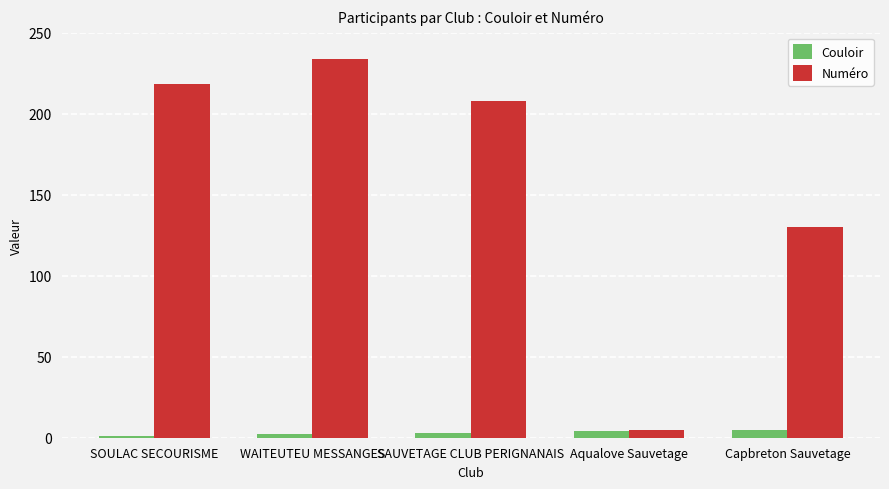

What is the label of the 2nd bar from the right?

Aqualove Sauvetage